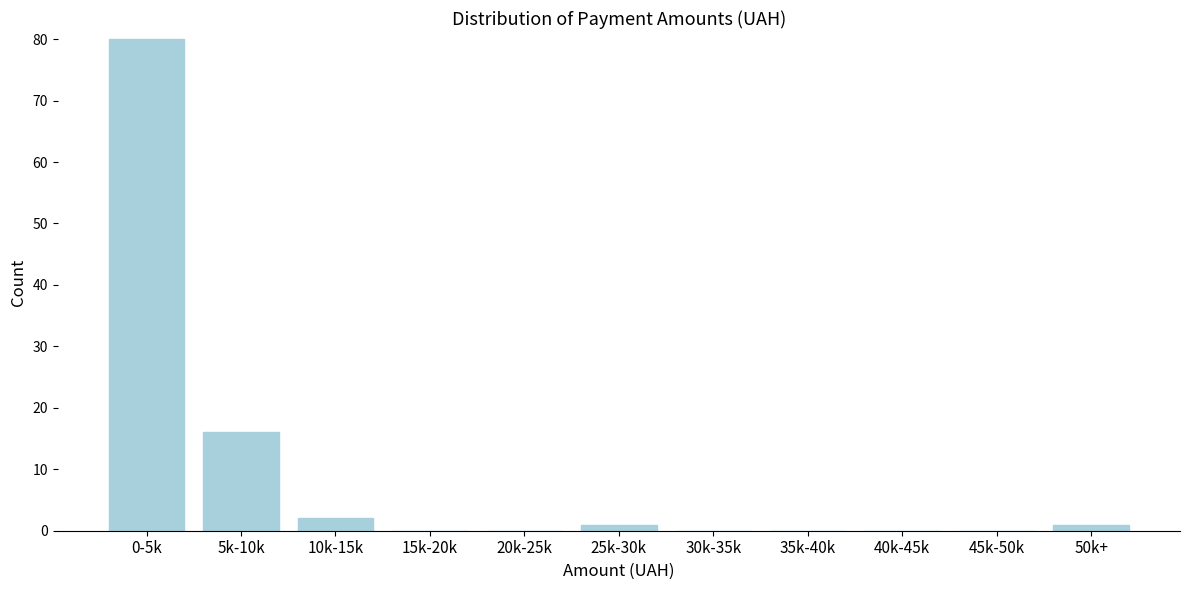

Reading left to right, transcribe all the data shown in this chart.

0-5k=80	5k-10k=16	10k-15k=2	15k-20k=0	20k-25k=0	25k-30k=1	30k-35k=0	35k-40k=0	40k-45k=0	45k-50k=0	50k+=1